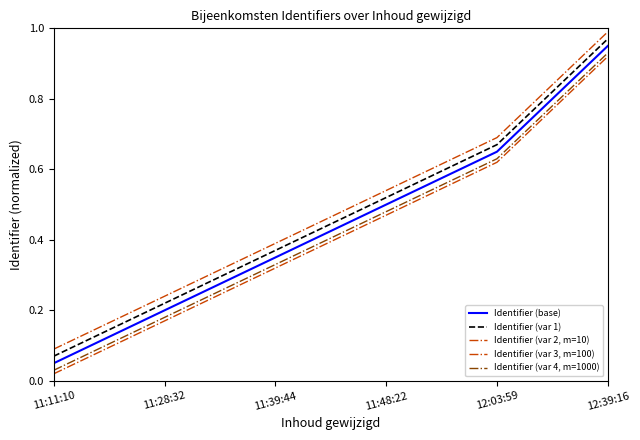

What is the label of the 5th point from the left?

12:03:59